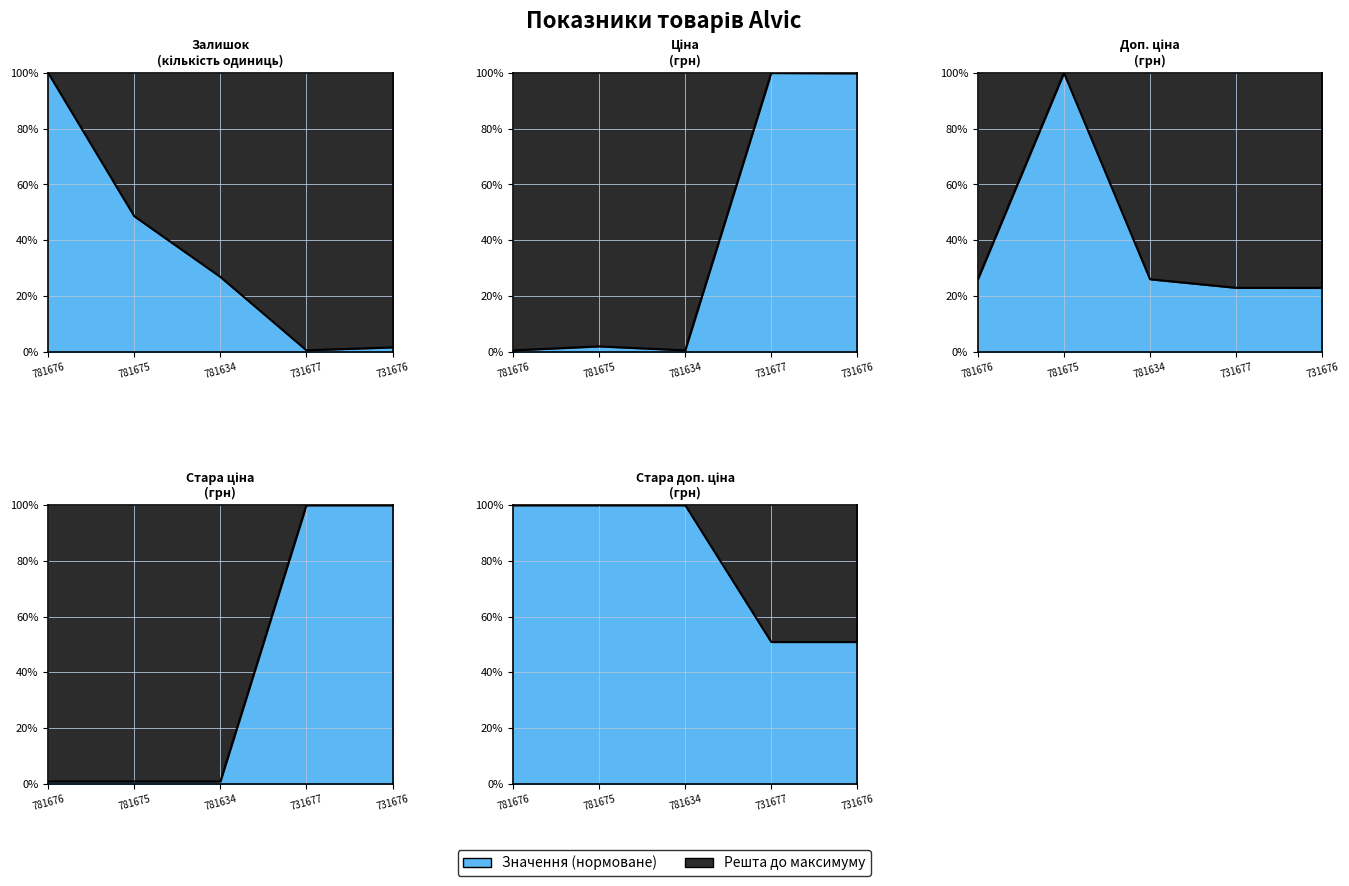

True or false: Ціна has a value of 0.9 at 781634.

False